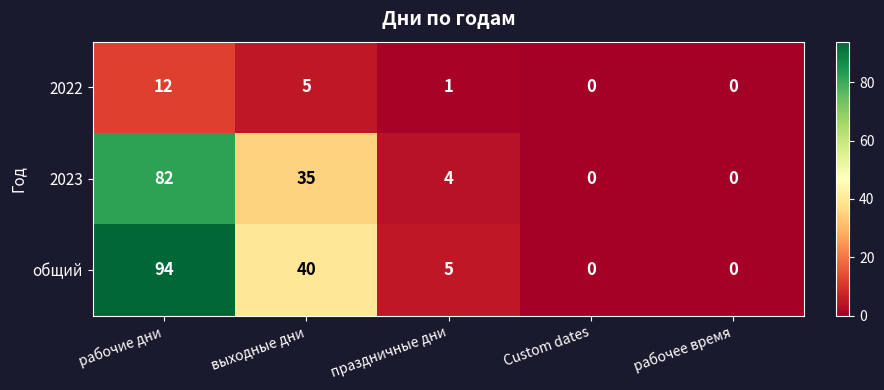

What is the sum of the общий values at праздничные дни and выходные дни?

45